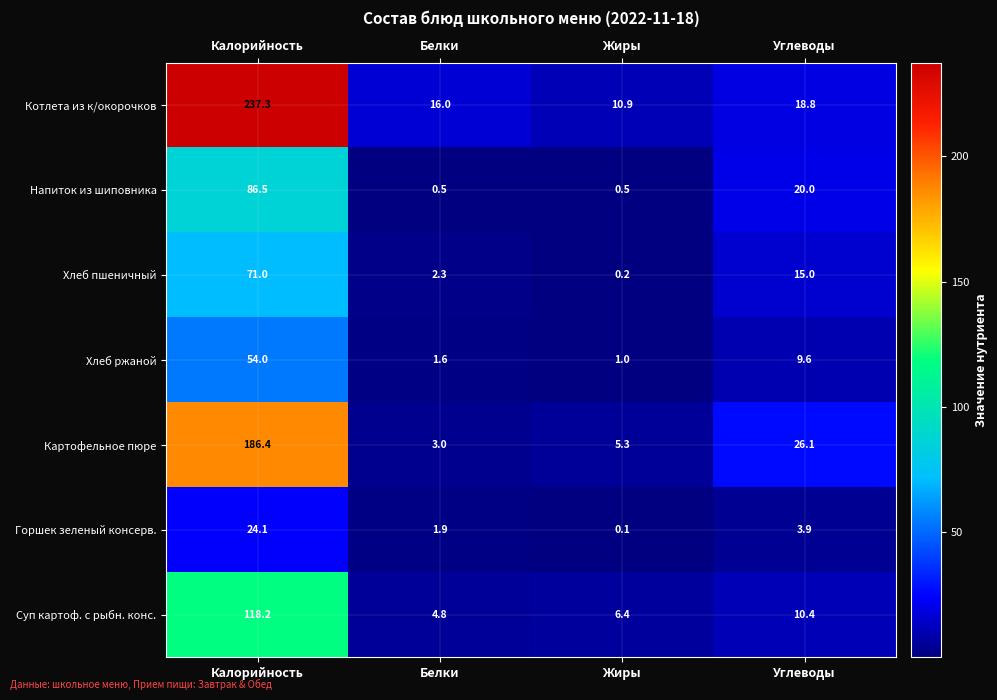

Where is Напиток из шиповника nearest to the value 43?

Углеводы